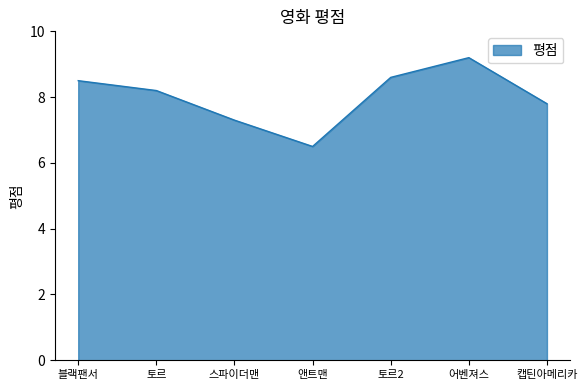

At which label does the data first exceed 8?

블랙팬서